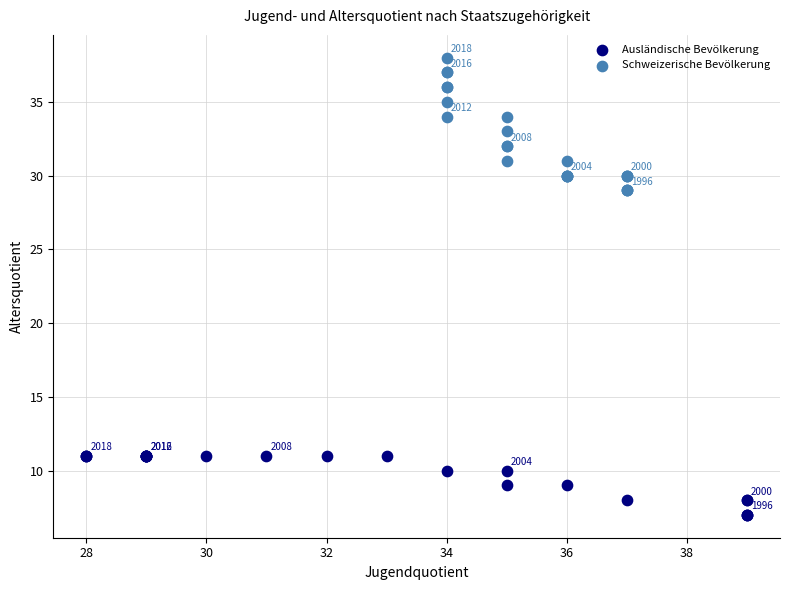

Which series contains the highest Y value?

Schweizerische Bevölkerung